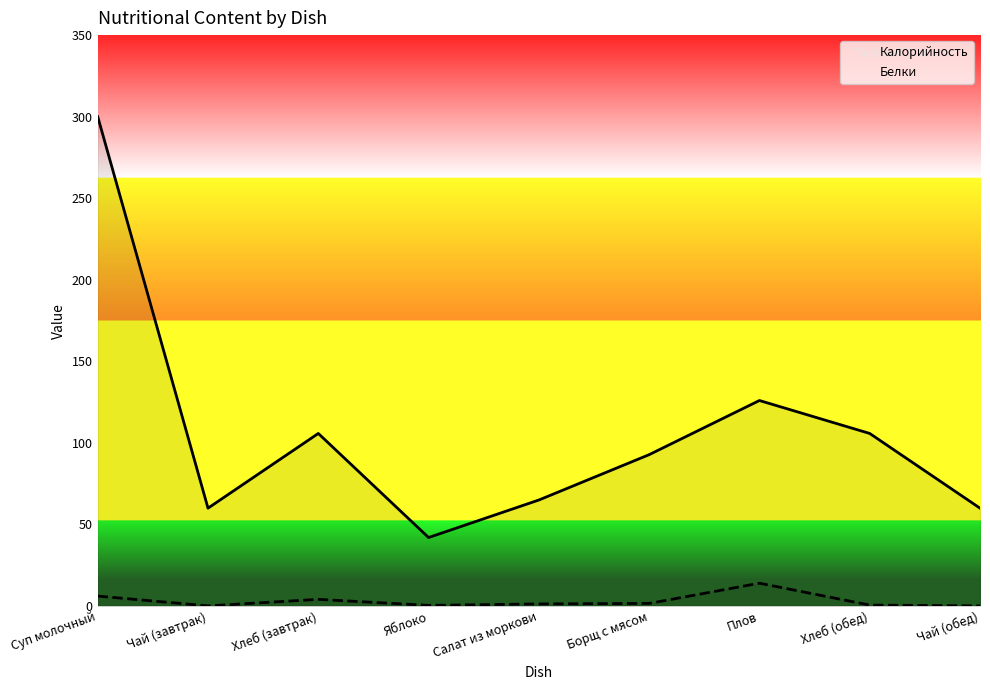

Rank the categories by Калорийность value from lowest to highest.

Яблоко, Чай (завтрак), Чай (обед), Салат из моркови, Борщ с мясом, Хлеб (завтрак), Хлеб (обед), Плов, Суп молочный